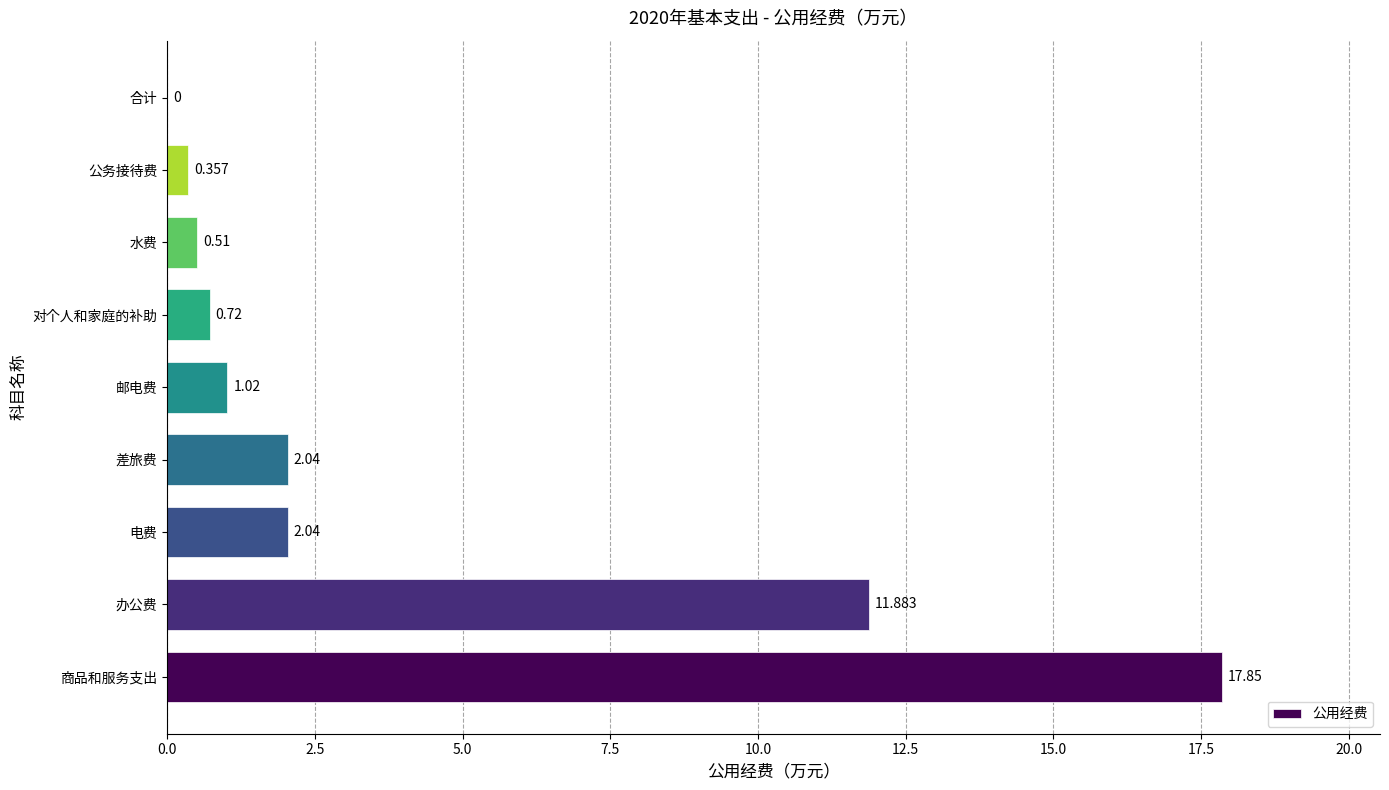

Which category has the highest value across all series?

商品和服务支出